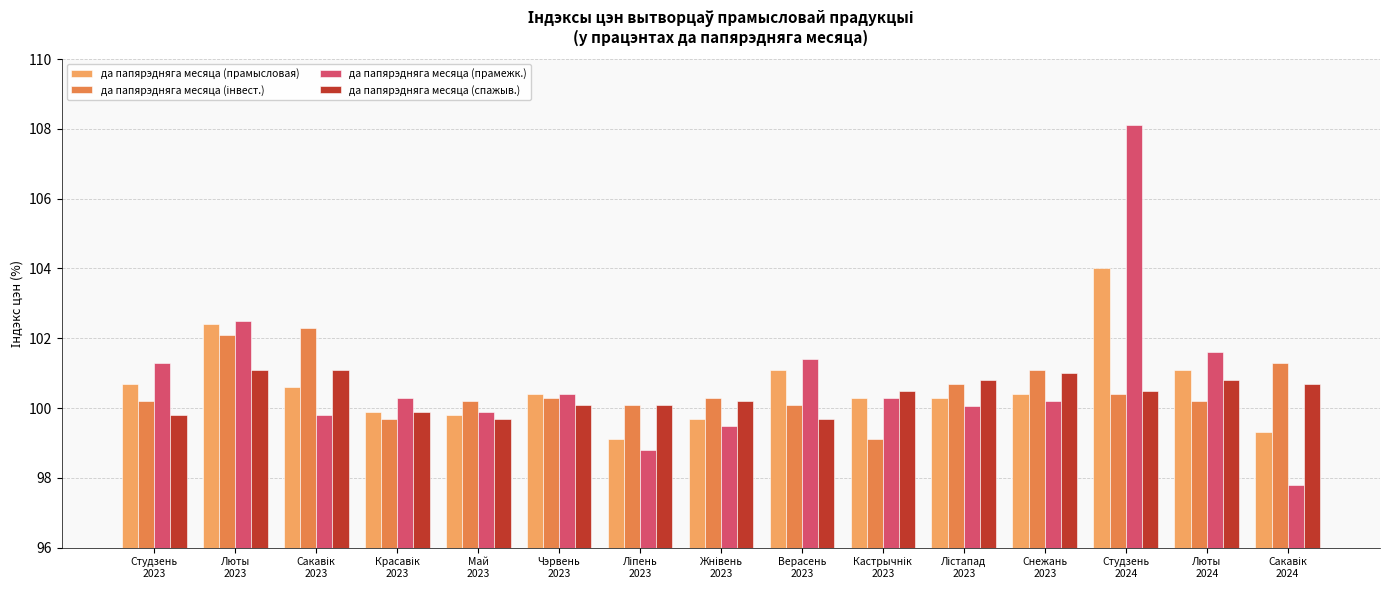

What is the difference between the maximum and minimum values in the да папярэдняга месяца (прамысловая) series?

4.9